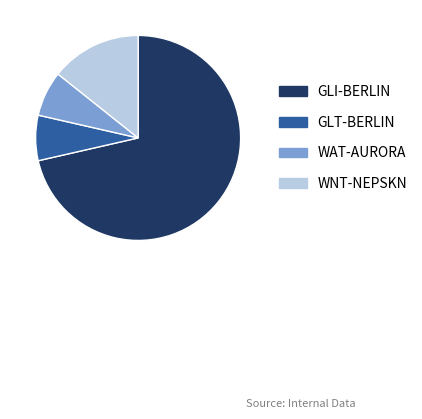

What is the ratio of the value at WAT-AURORA to the value at WNT-NEPSKN?

0.5